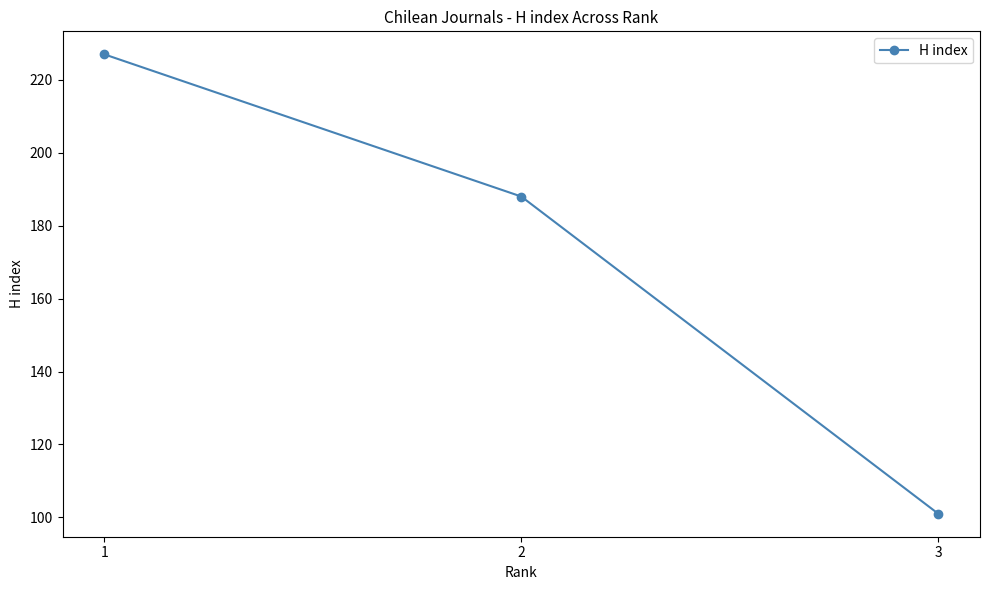

Approximately how many times larger is the value at 1 compared to 3?

2.2